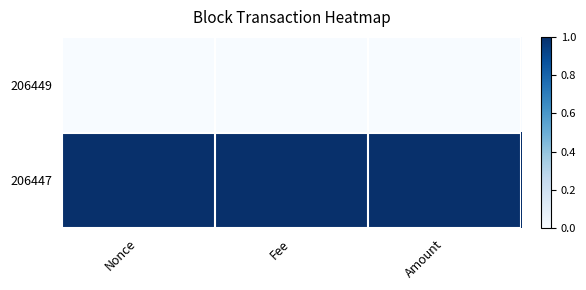

Reading left to right, list all the values displayed in this chart.

206449: Nonce=0	Fee=0	Amount=0
206447: Nonce=1	Fee=1	Amount=1